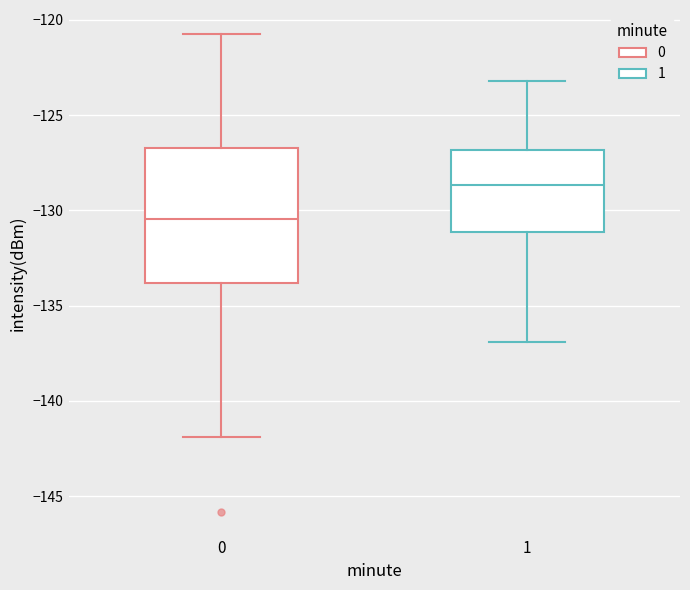

Which box has the lowest median line?

0